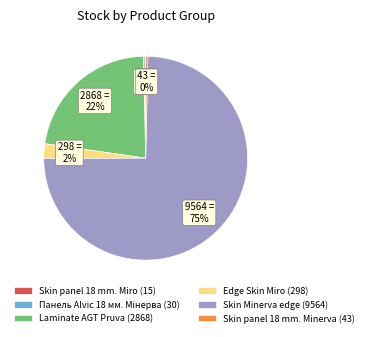

What is the majority slice?

Skin Minerva edge